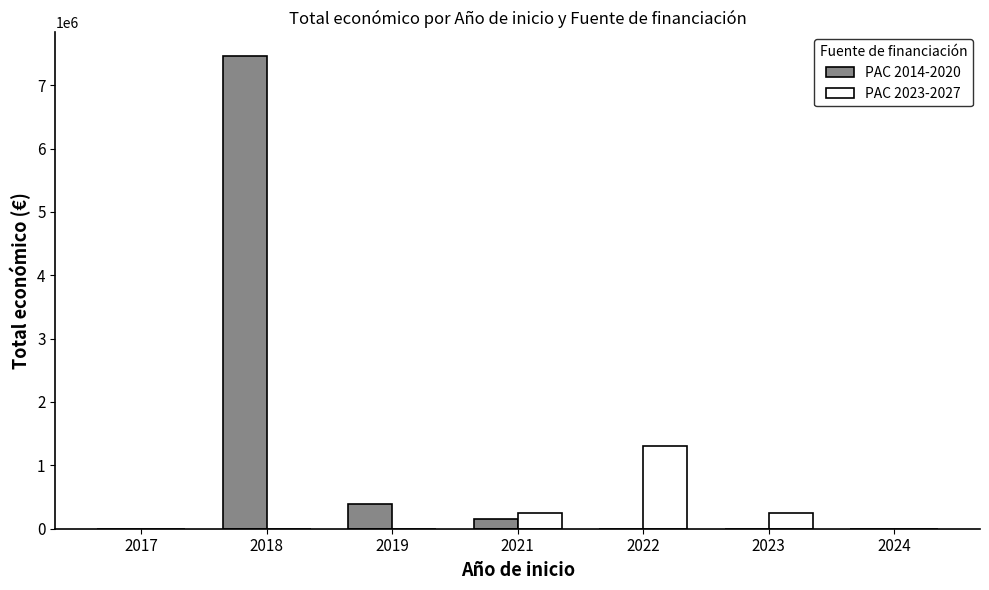

What is the maximum value shown in the chart?

7459290